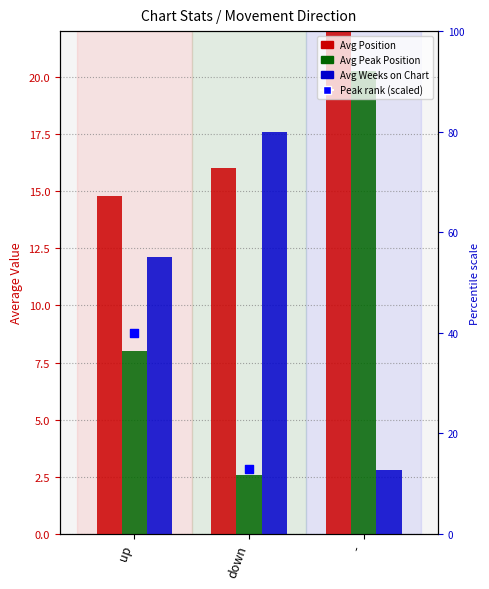

What is the total value across all series at -?

47.0